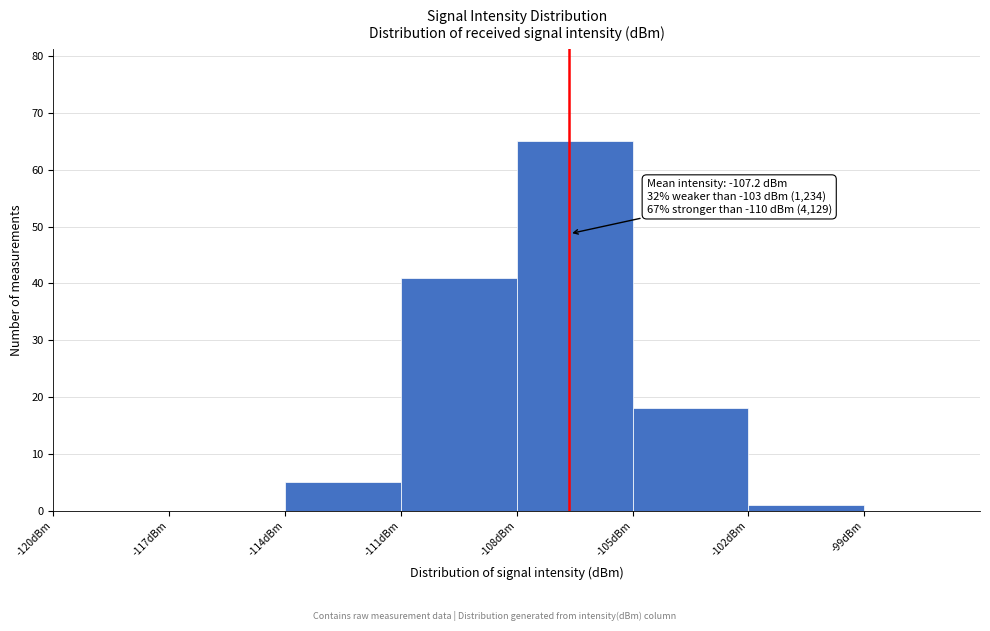

Which range on the x-axis has the tallest bar?

-108 to -105